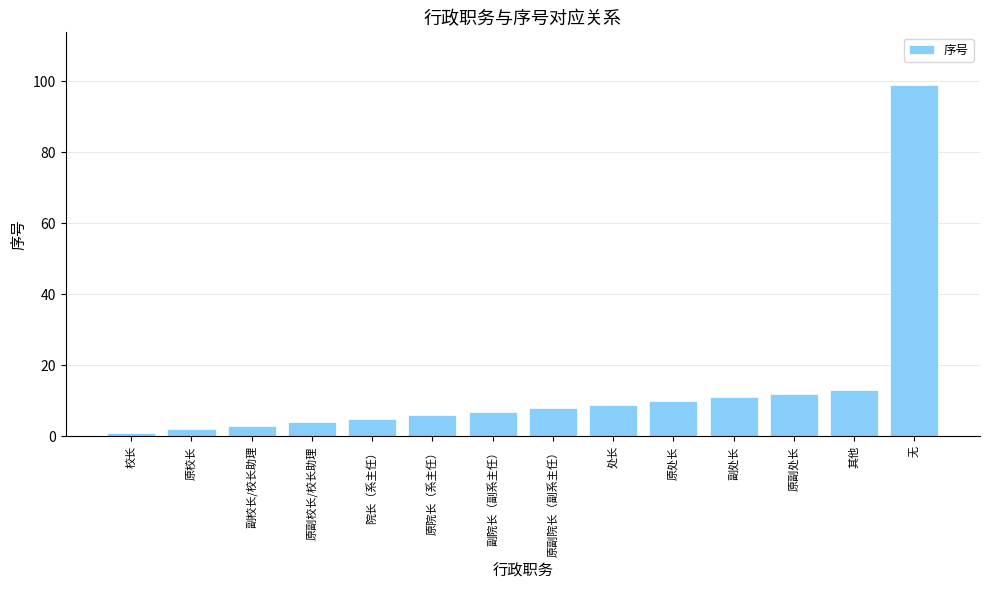

What is the difference between the maximum and minimum values?

98